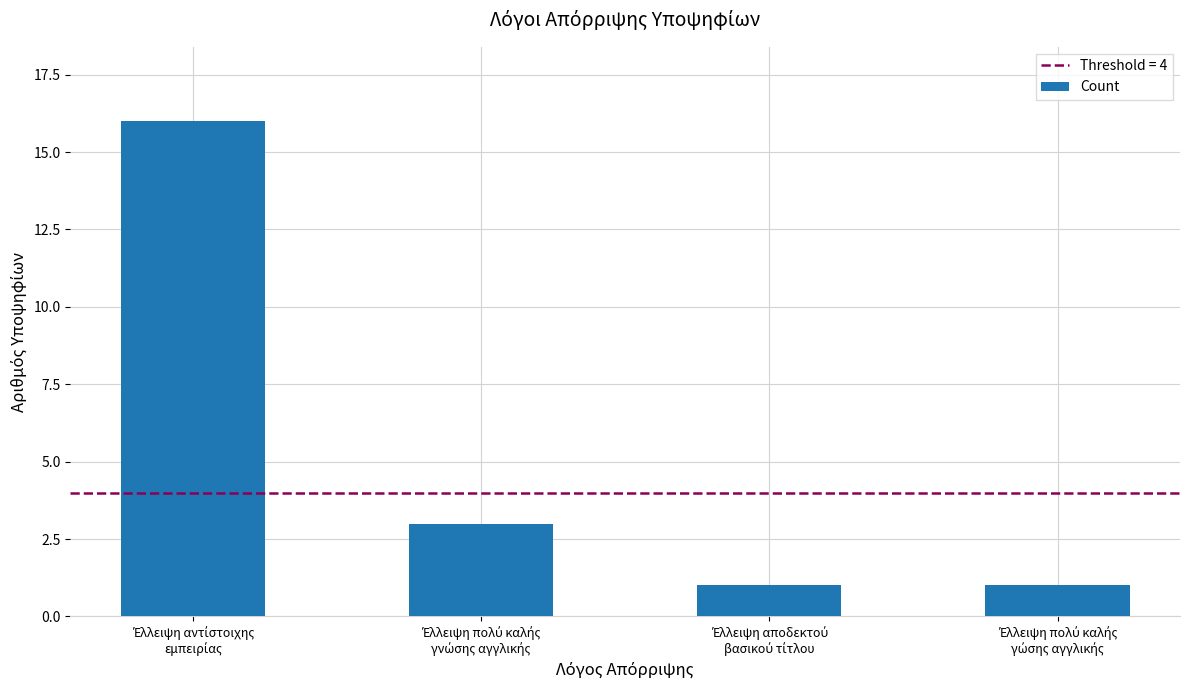

What is the value of the 3rd bar from the left?

1